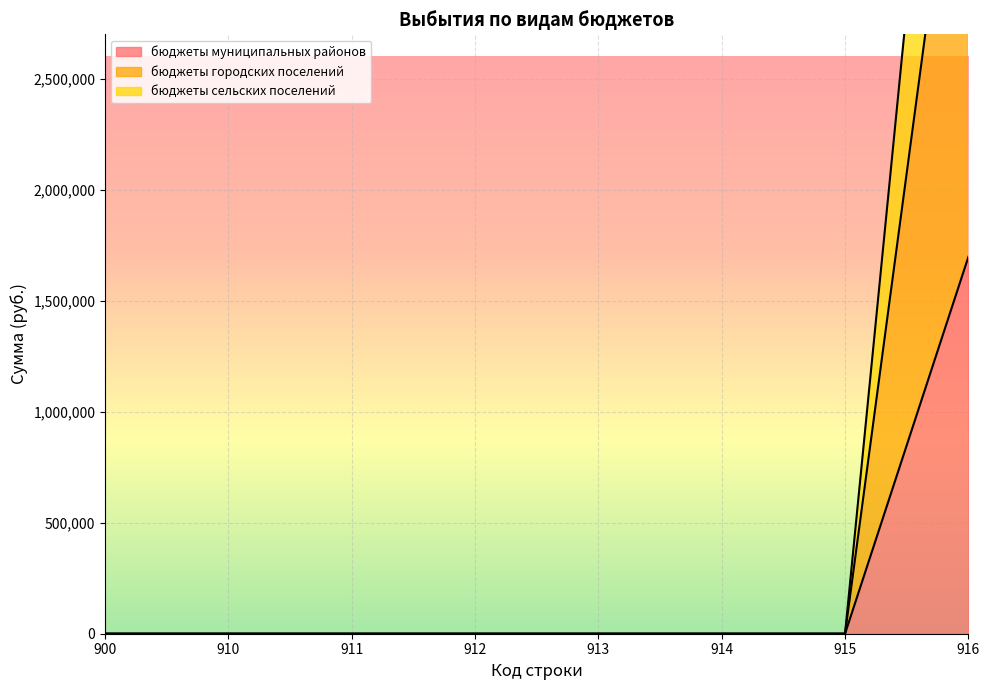

What are all the series names shown in the legend?

бюджеты муниципальных районов, бюджеты городских поселений, бюджеты сельских поселений